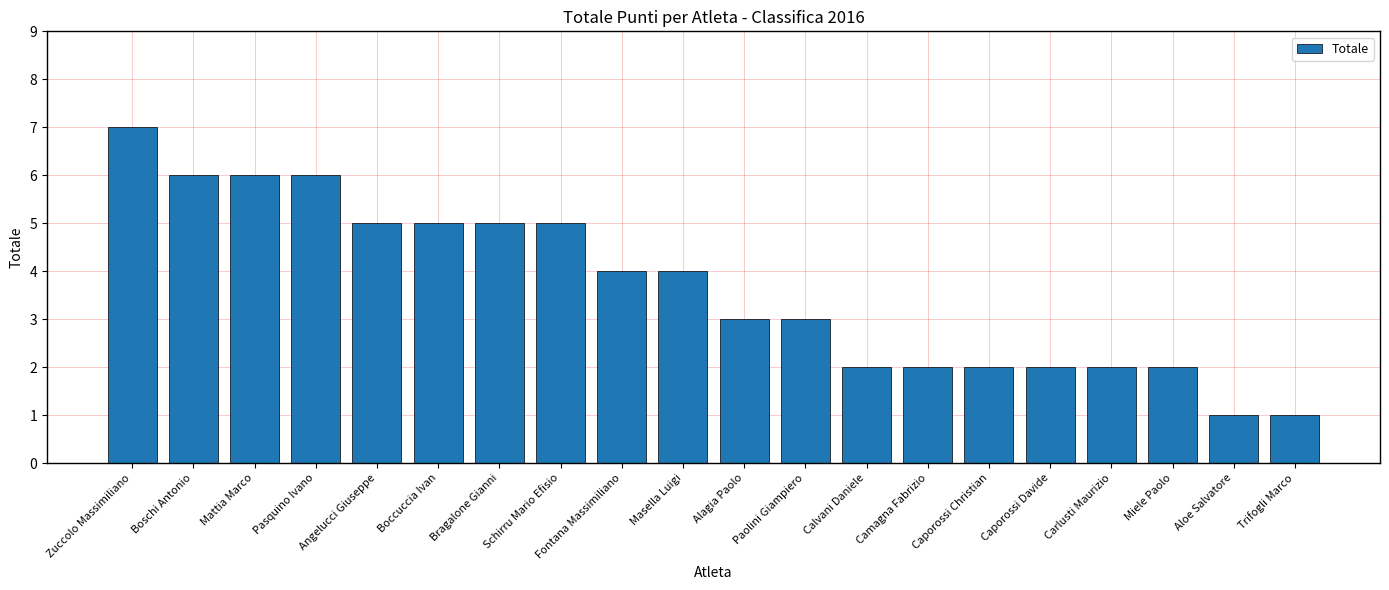

True or false: the data shows 3 at Boschi Antonio.

False